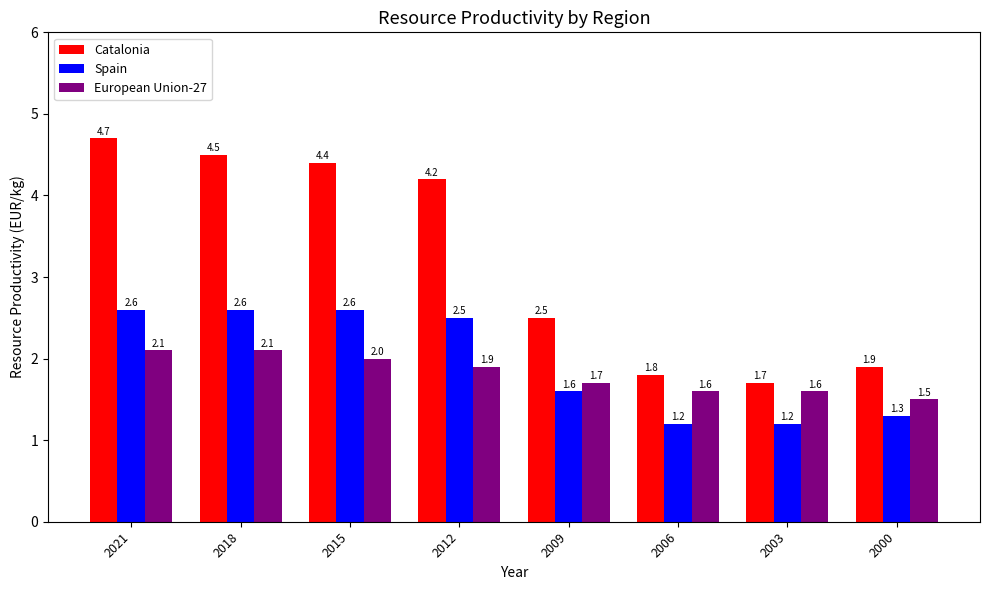

Where does the Catalonia series first go above 4?

2021